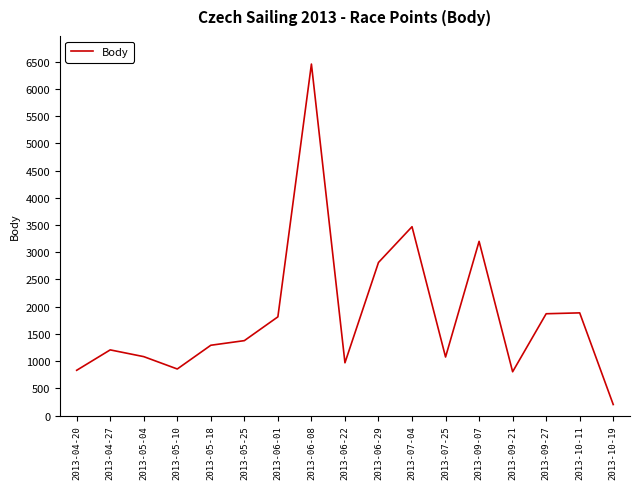

What is the change in value from 2013-05-18 to 2013-10-11?

+595